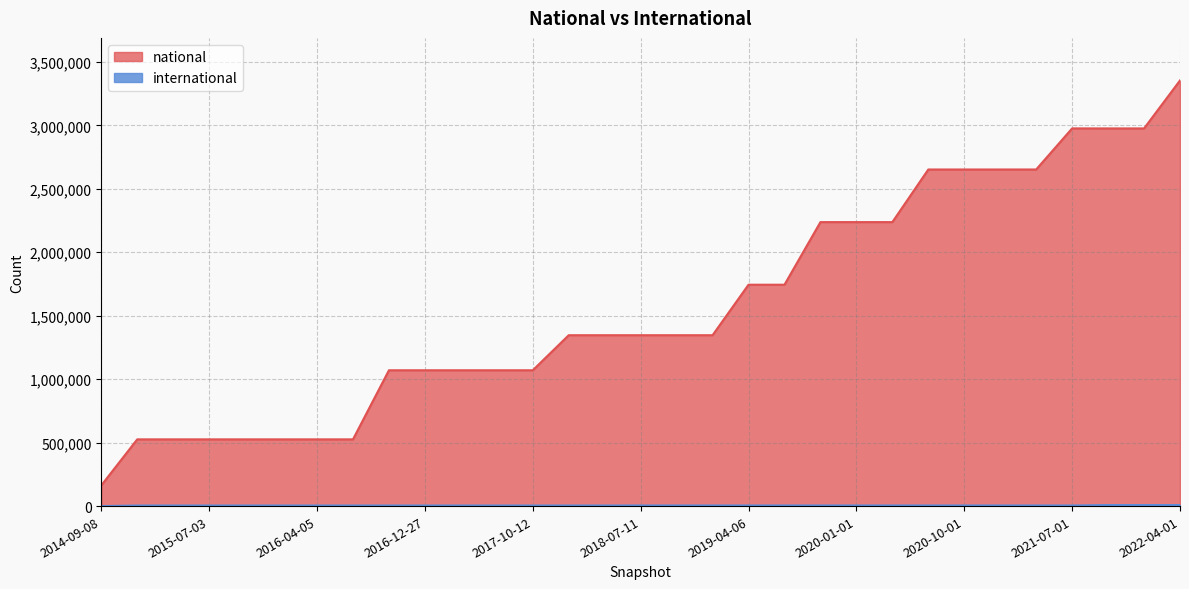

True or false: international and national cross at least once.

False